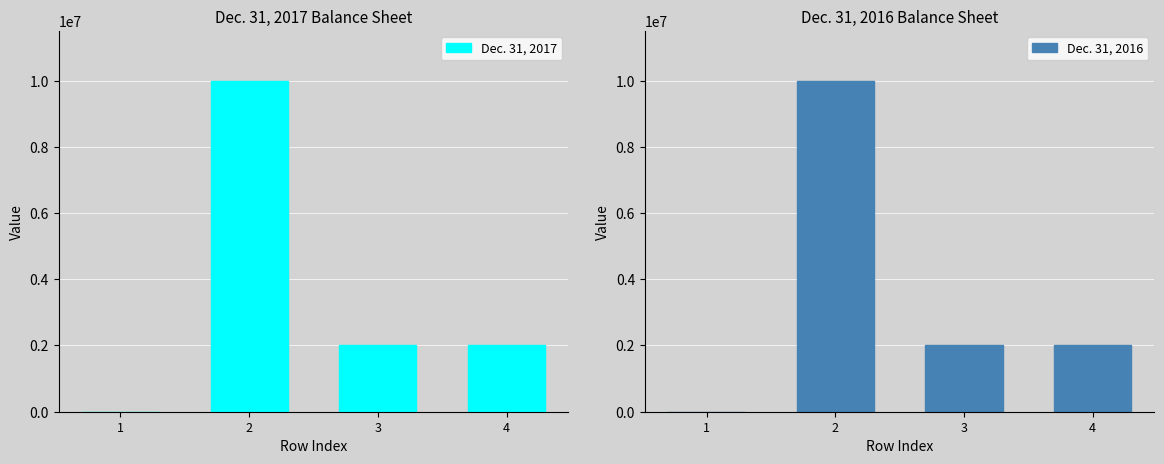

Reading left to right, transcribe all the data shown in this chart.

Dec. 31, 2017: 1=3	2=10000000	3=2028552	4=2028552
Dec. 31, 2016: 1=3	2=10000000	3=2028552	4=2028552